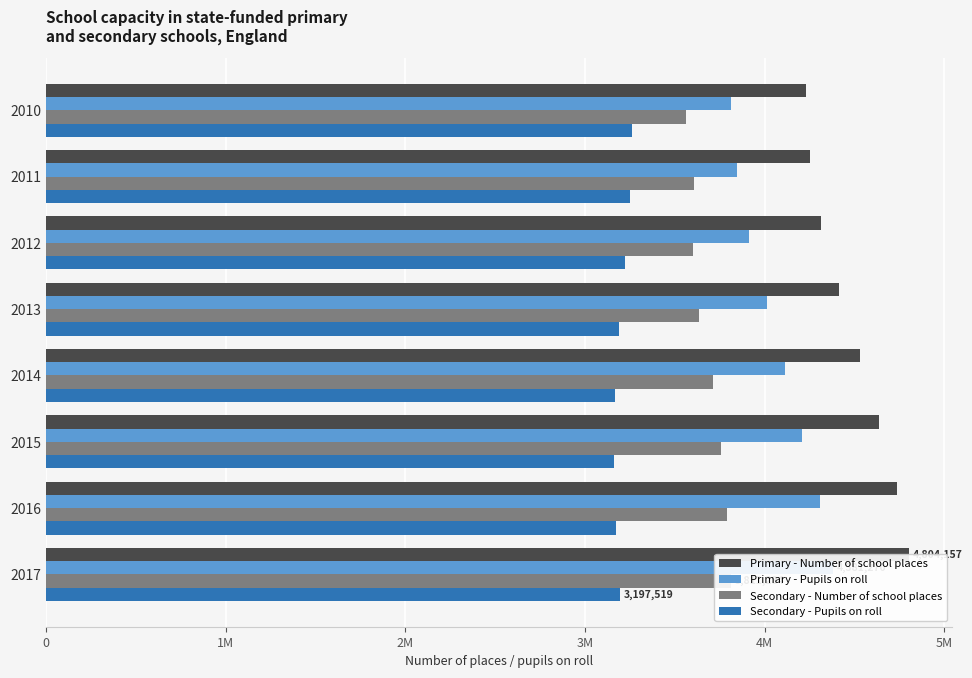

The Primary - Number of school places series shows 1967022 at 2016. True or false?

False